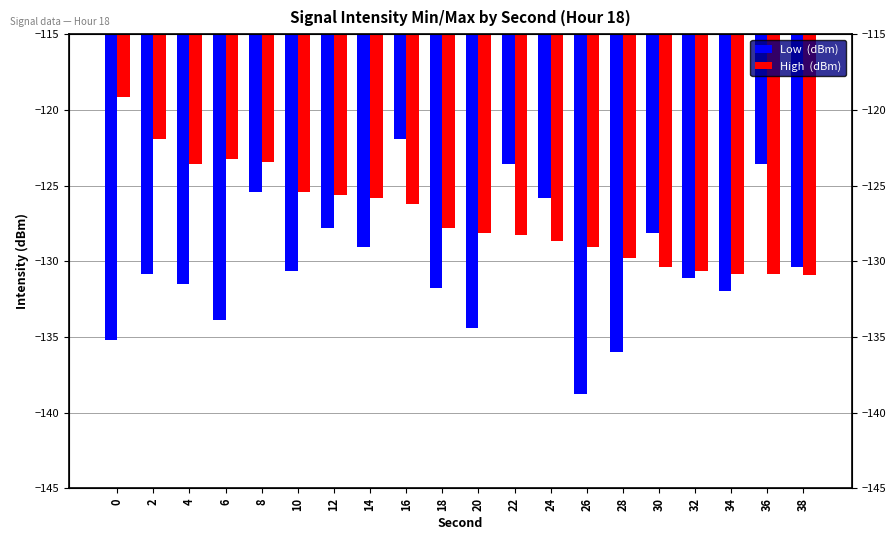

Is the value of High  (dBm) at 8 greater than the value of Low  (dBm) at 0?

Yes